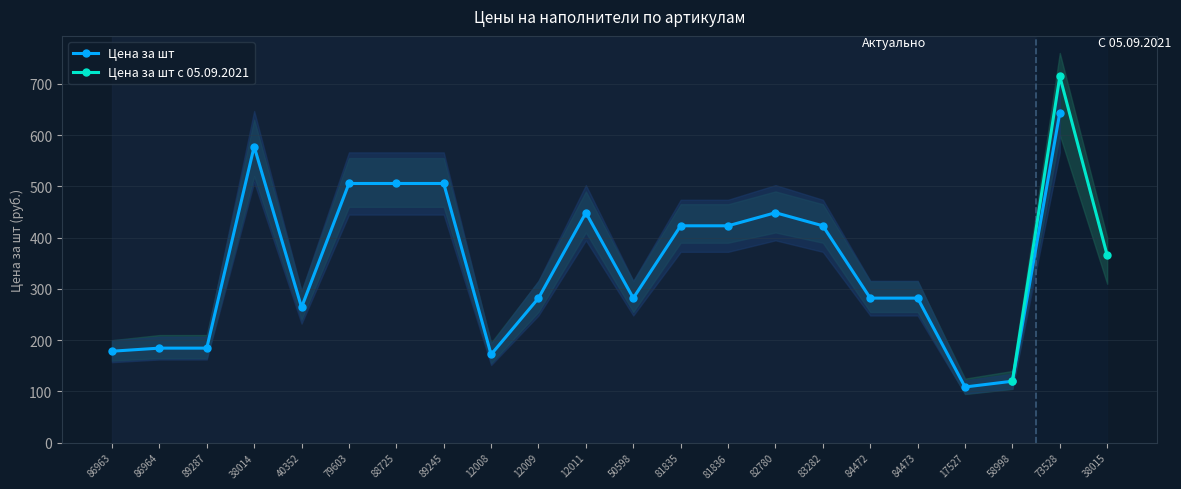

What position from the left is 38015?

22